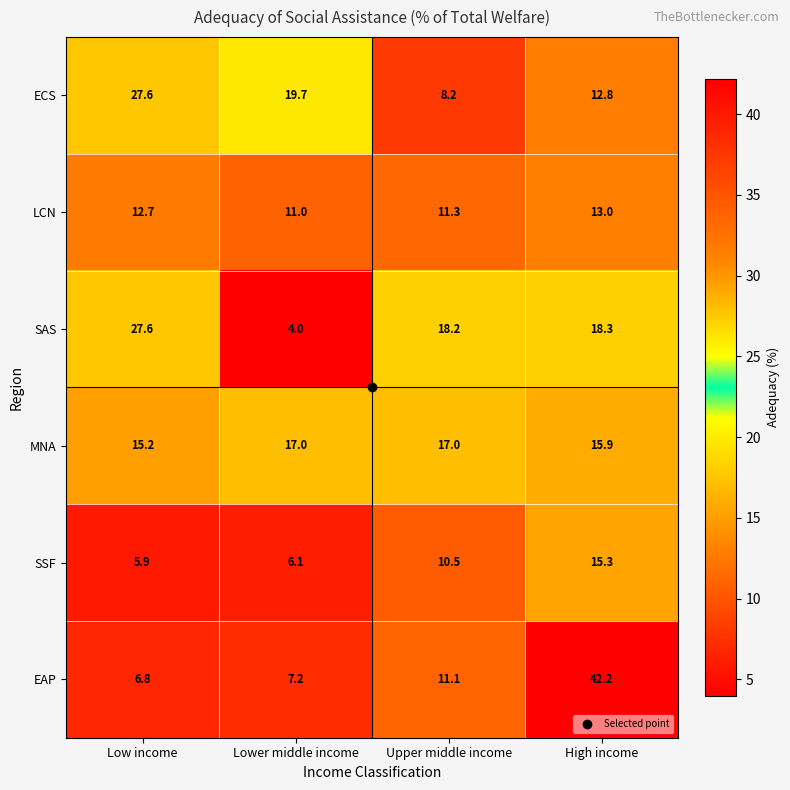

Which category has the highest value in the ECS series?

Low income